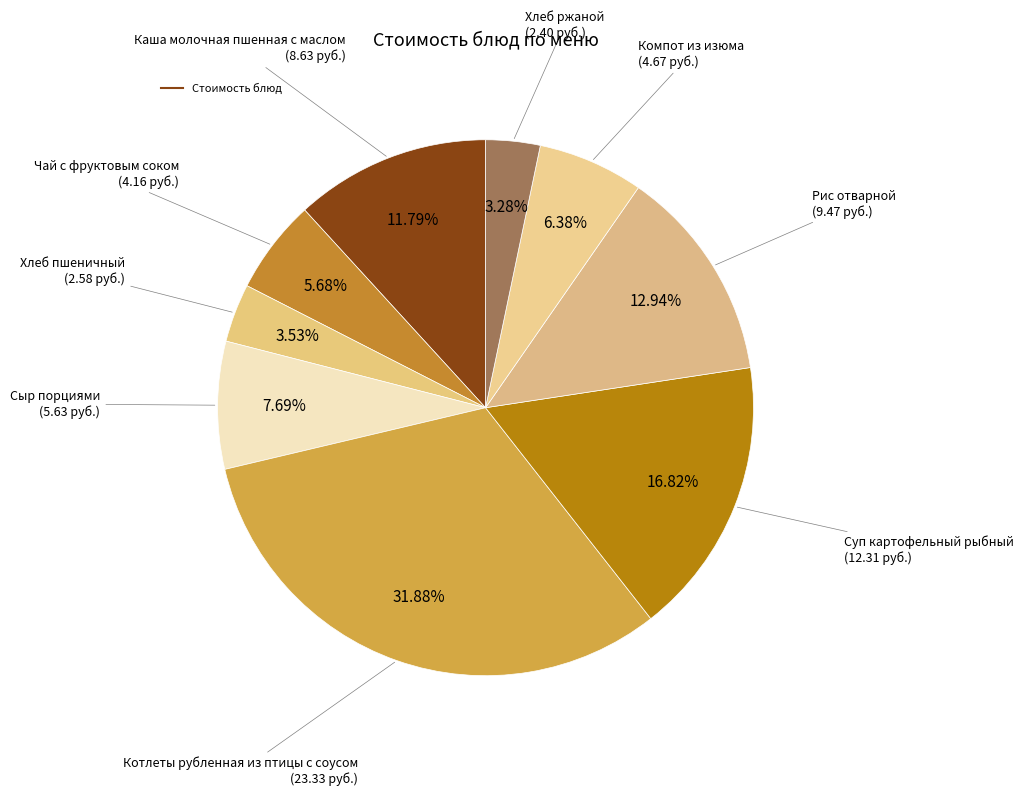

To the nearest percent, what is the average slice percentage?

11%